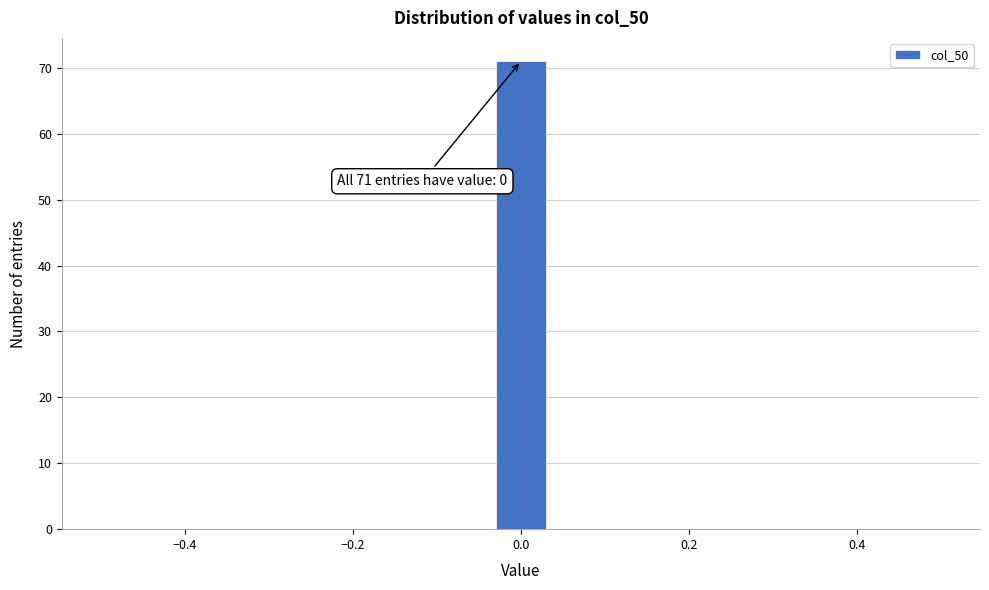

Around what value on the x-axis is the tallest bar? Give the approximate position of its centre, as read against the axis.

0.00